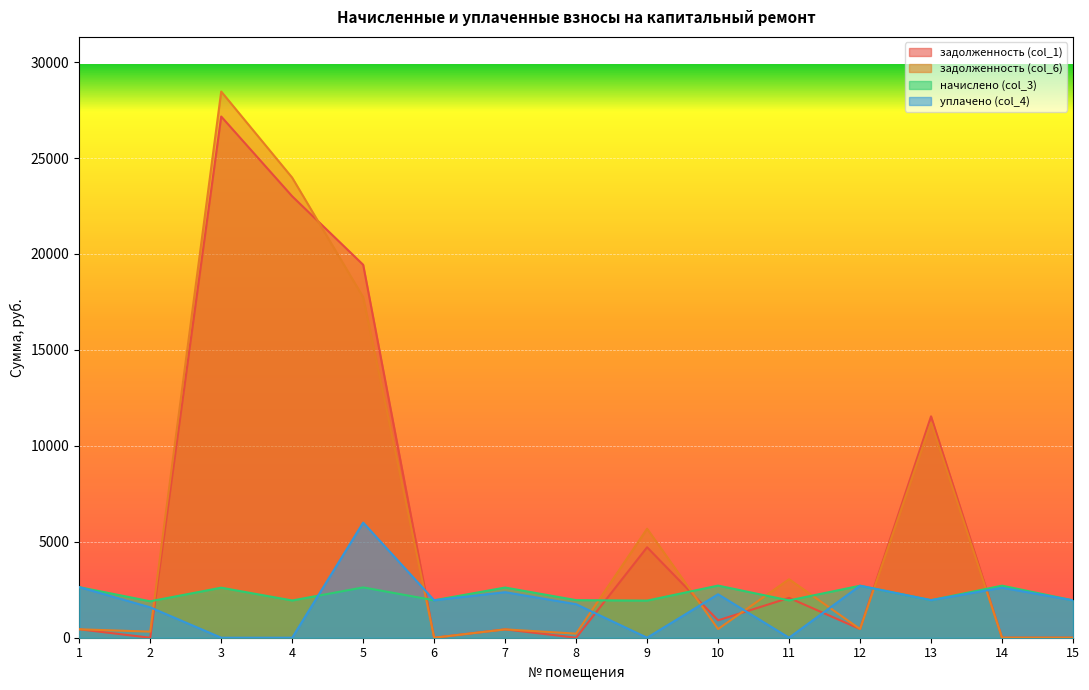

Which series has the widest spread of values?

задолженность (col_6)